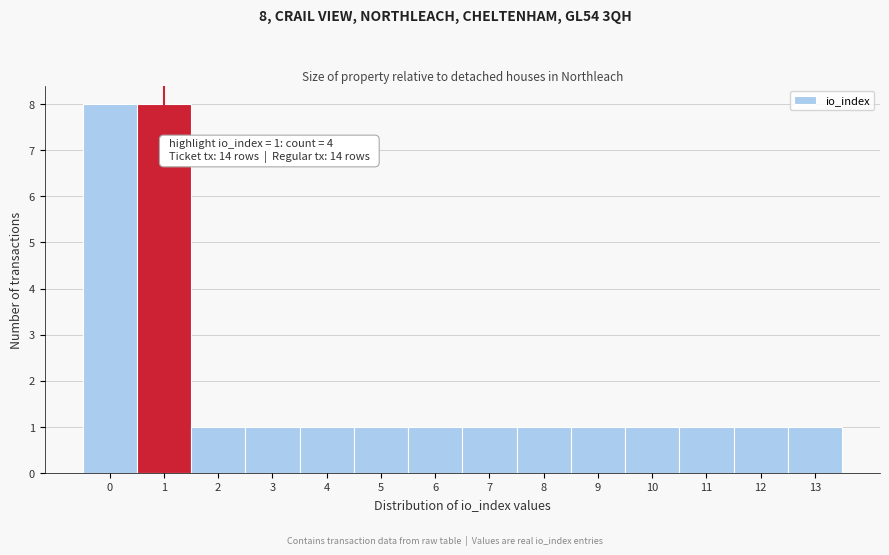

Reading right to left, what are all the values shown in this chart?

13=1	12=1	11=1	10=1	9=1	8=1	7=1	6=1	5=1	4=1	3=1	2=1	1=8	0=8